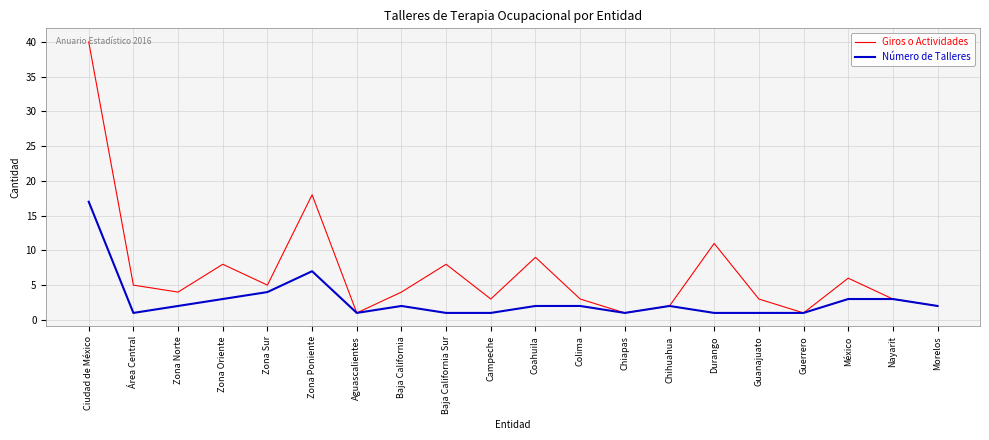

Which series has the largest total across all categories?

Giros o Actividades